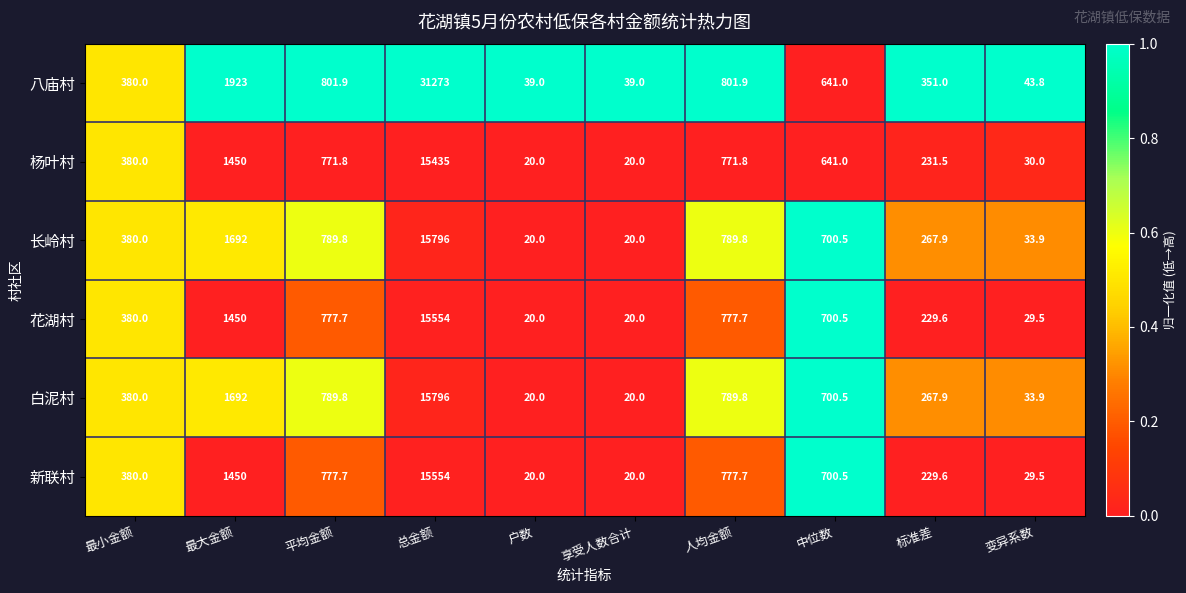

The 八庙村 series shows 641.0 at 中位数. True or false?

True